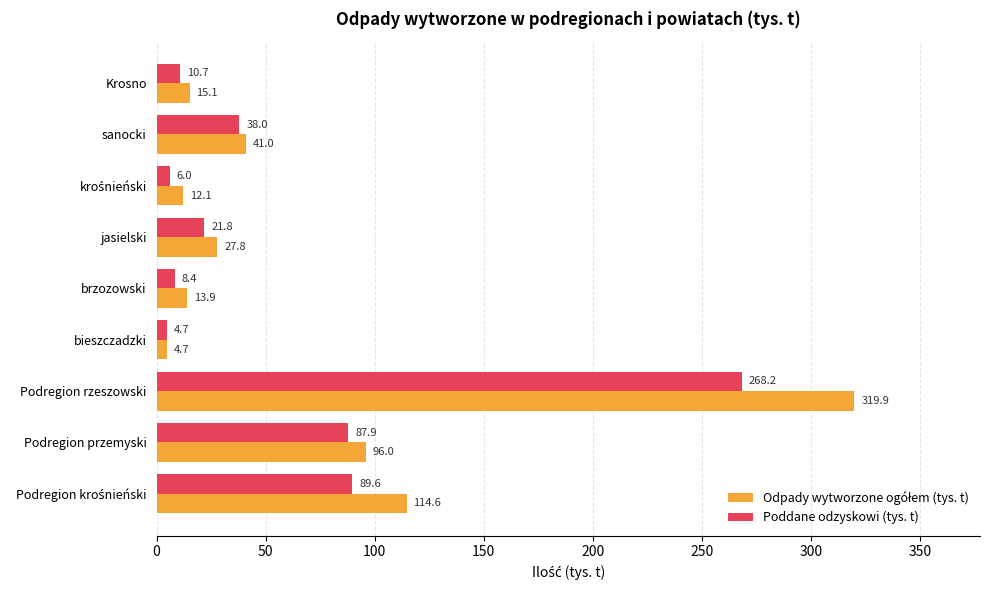

True or false: Poddane odzyskowi (tys. t) has a value of 35.2 at jasielski.

False